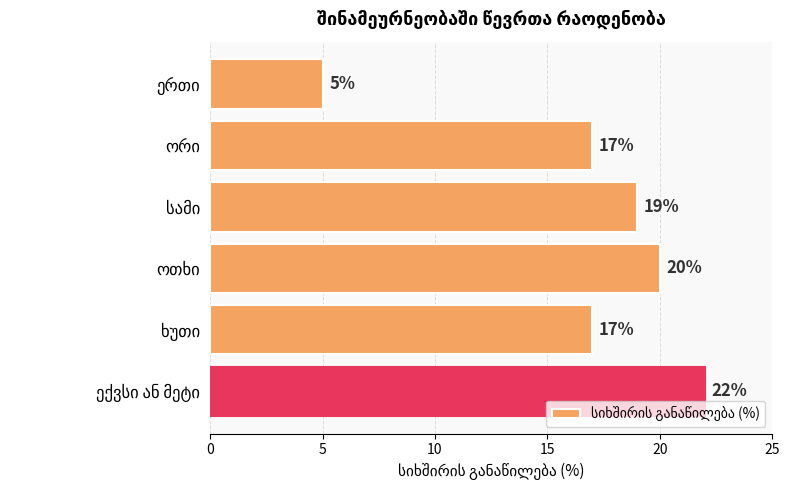

What is the smallest value displayed?

5